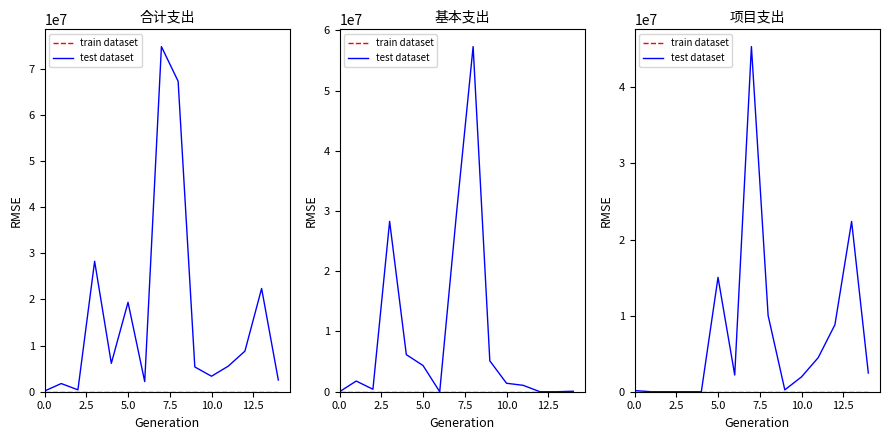

Rank the series by their average value, from highest to lowest.

test dataset, train dataset